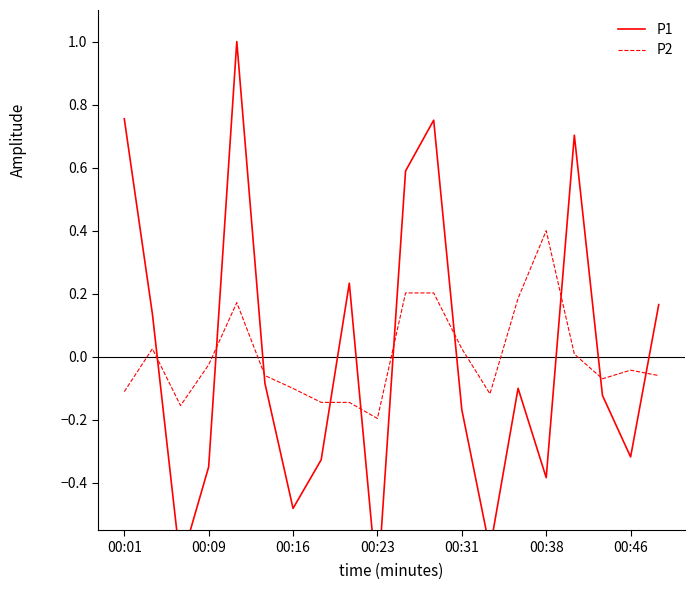

What is the lowest value of the P2 series?

-0.2